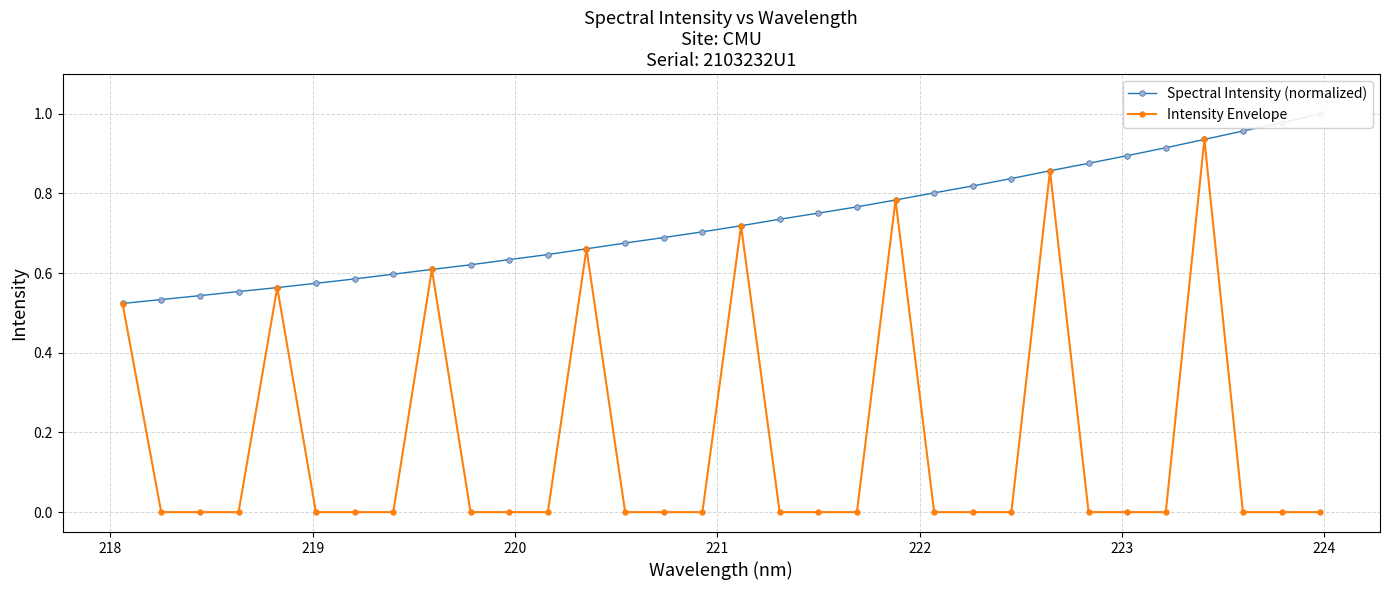

True or false: Intensity Envelope has more than 2 interior local peaks.

True